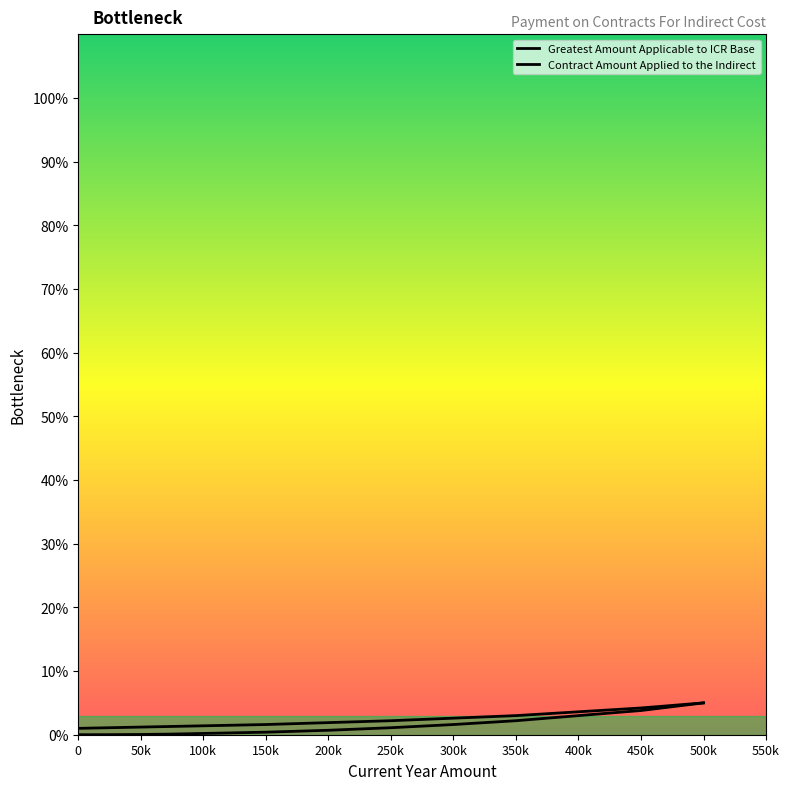

List the series in order of their peak value, lowest first.

Greatest Amount Applicable to ICR Base, Contract Amount Applied to the Indirect